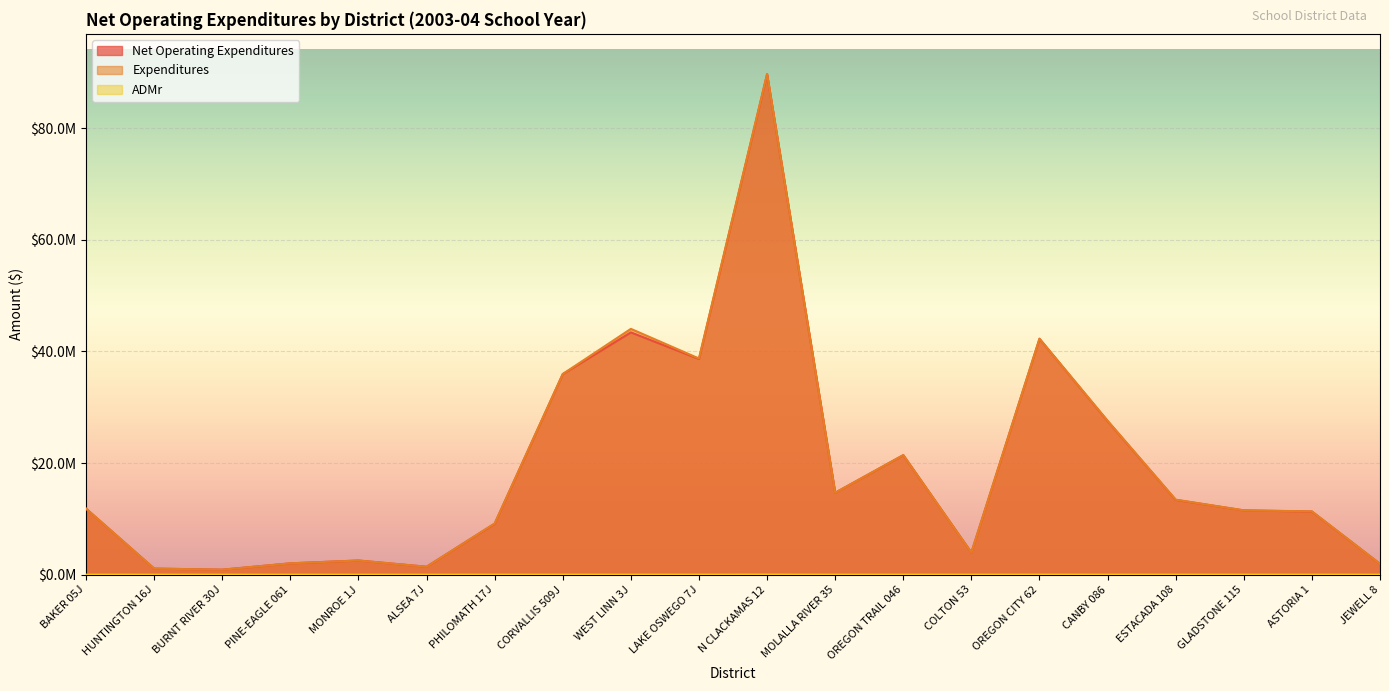

What is the minimum value shown in the chart?

85.8